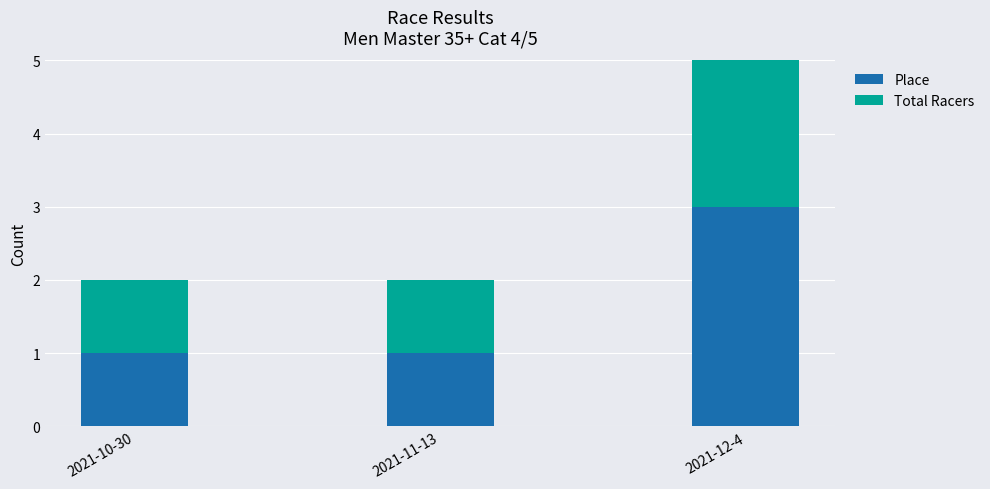

True or false: Total Racers has a value of 0 at 2021-11-13.

False